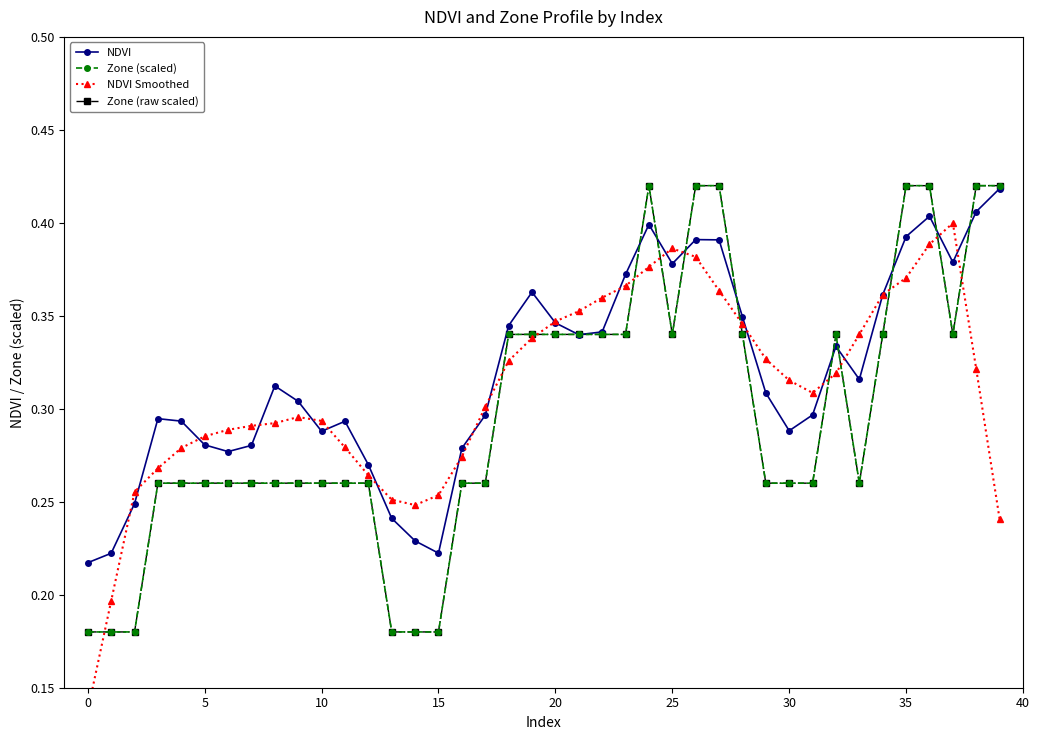

Rank the series by their maximum value, from lowest to highest.

NDVI Smoothed, NDVI, Zone (scaled), Zone (raw scaled)